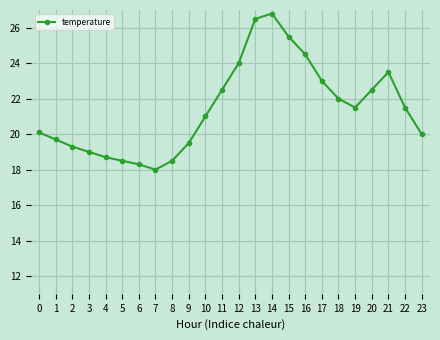

Reading left to right, extract all data points from this chart.

0=20.1	1=19.7	2=19.3	3=19.0	4=18.7	5=18.5	6=18.3	7=18.0	8=18.5	9=19.5	10=21.0	11=22.5	12=24.0	13=26.5	14=26.8	15=25.5	16=24.5	17=23.0	18=22.0	19=21.5	20=22.5	21=23.5	22=21.5	23=20.0